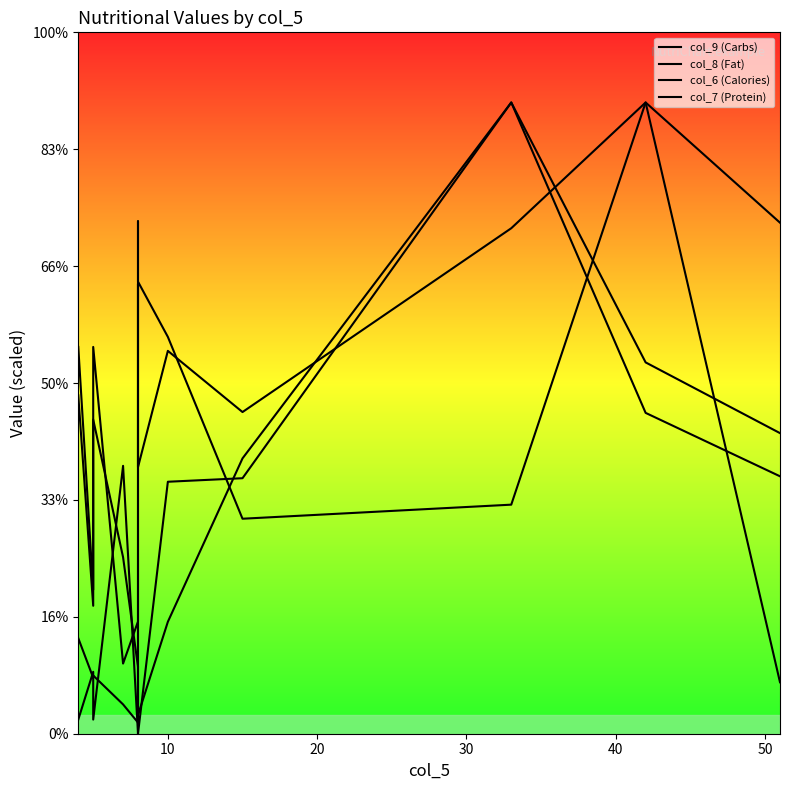

What are all the series names shown in the legend?

col_9 (Carbs), col_8 (Fat), col_6 (Calories), col_7 (Protein)